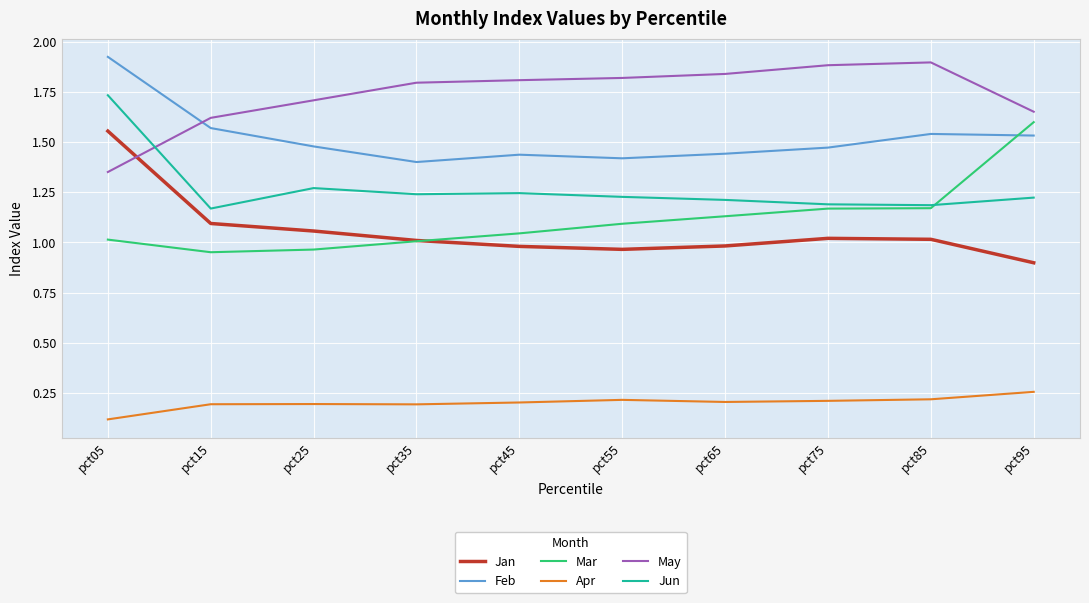

At which category is the sum across all series the highest?

pct05